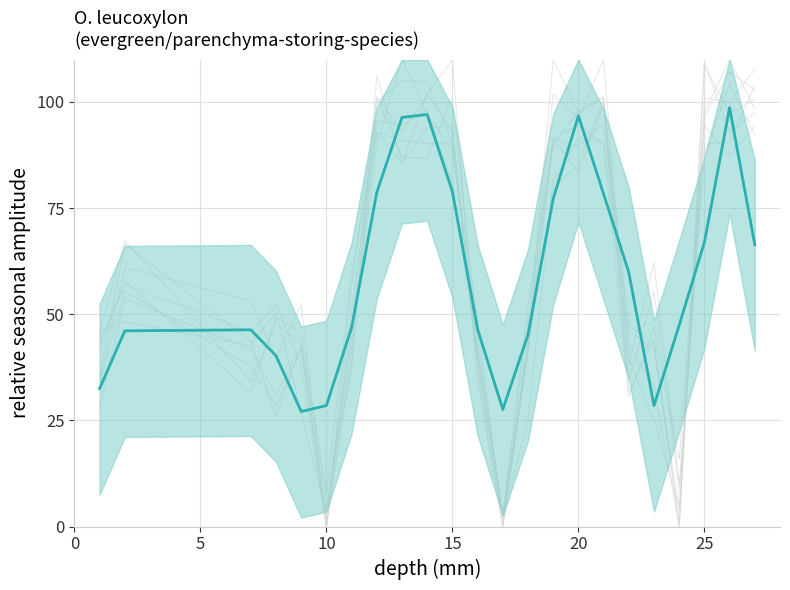

True or false: there are more than 0 points higher than both neighbors.

True